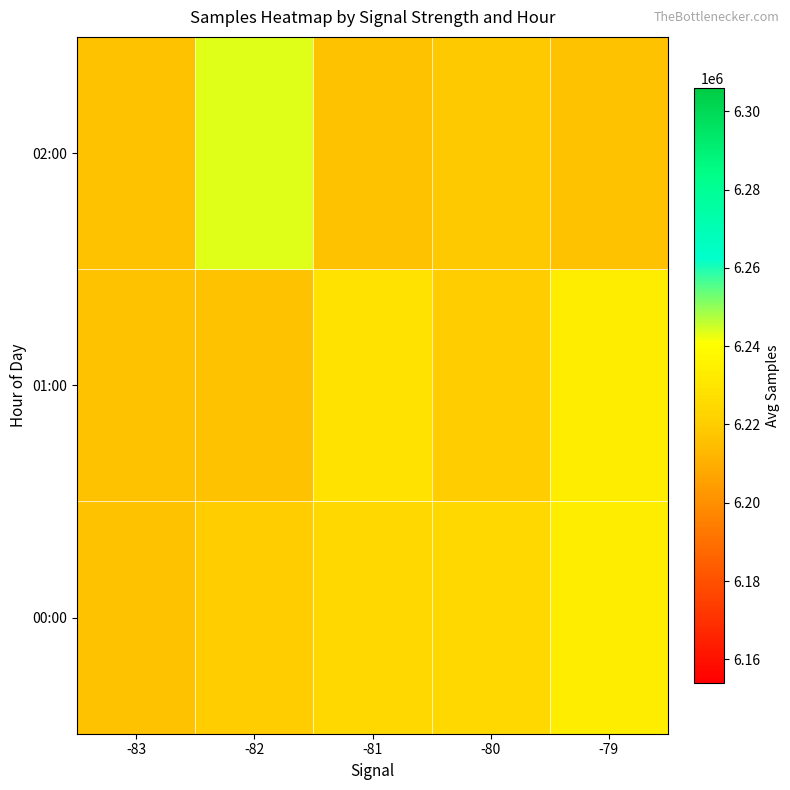

What is the maximum value shown in the chart?

6243529.0